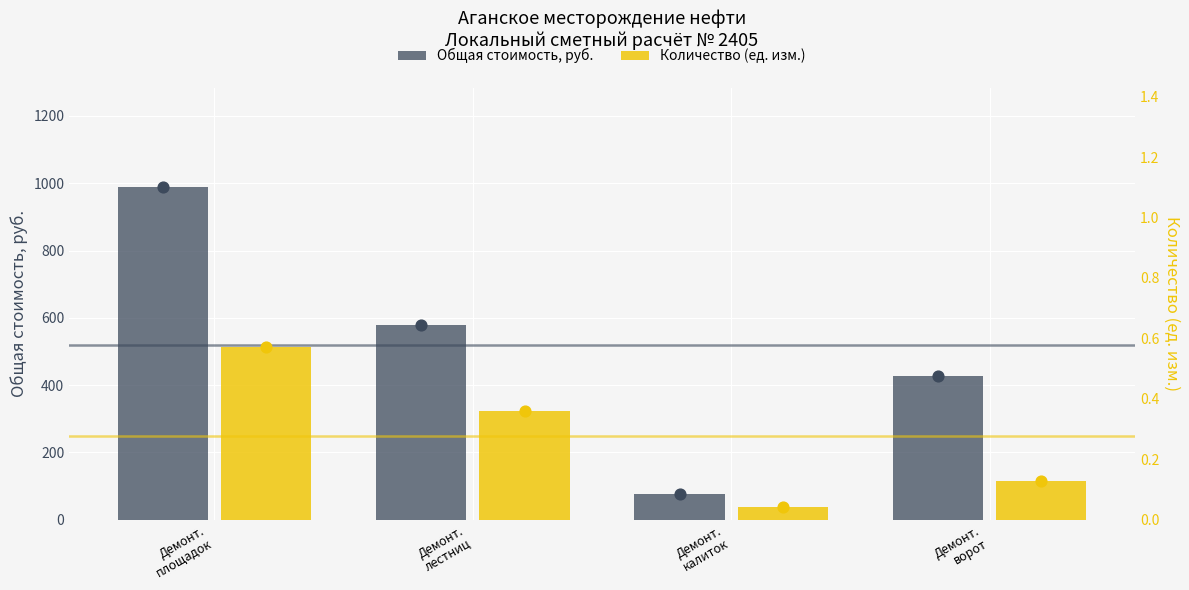

At how many categories does at least one series exceed 845?

1